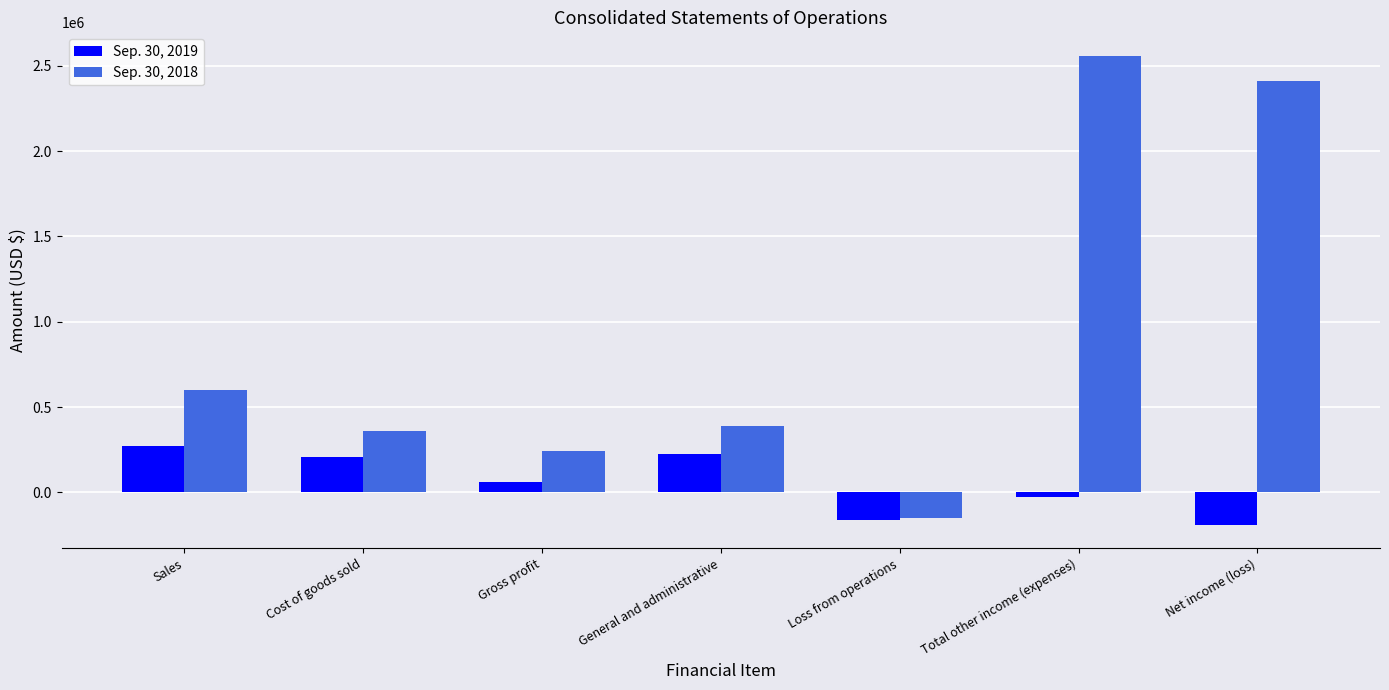

The value of Sep. 30, 2018 at Sales is 979728. True or false?

False